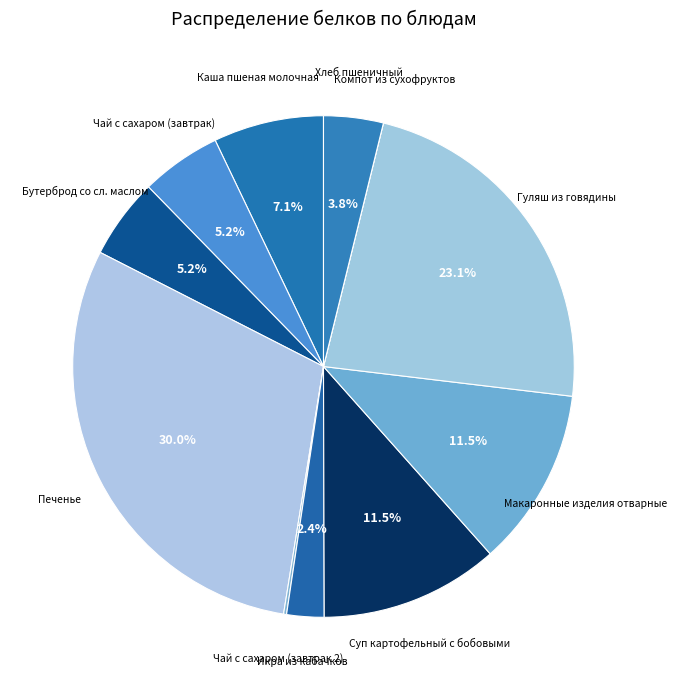

Rank the categories by value from highest to lowest.

Печенье, Гуляш из говядины, Суп картофельный с бобовыми, Макаронные изделия отварные, Каша пшеная молочная, Чай с сахаром (завтрак), Бутерброд со сл. маслом, Хлеб пшеничный, Икра из кабачков, Чай с сахаром (завтрак 2), Компот из сухофруктов